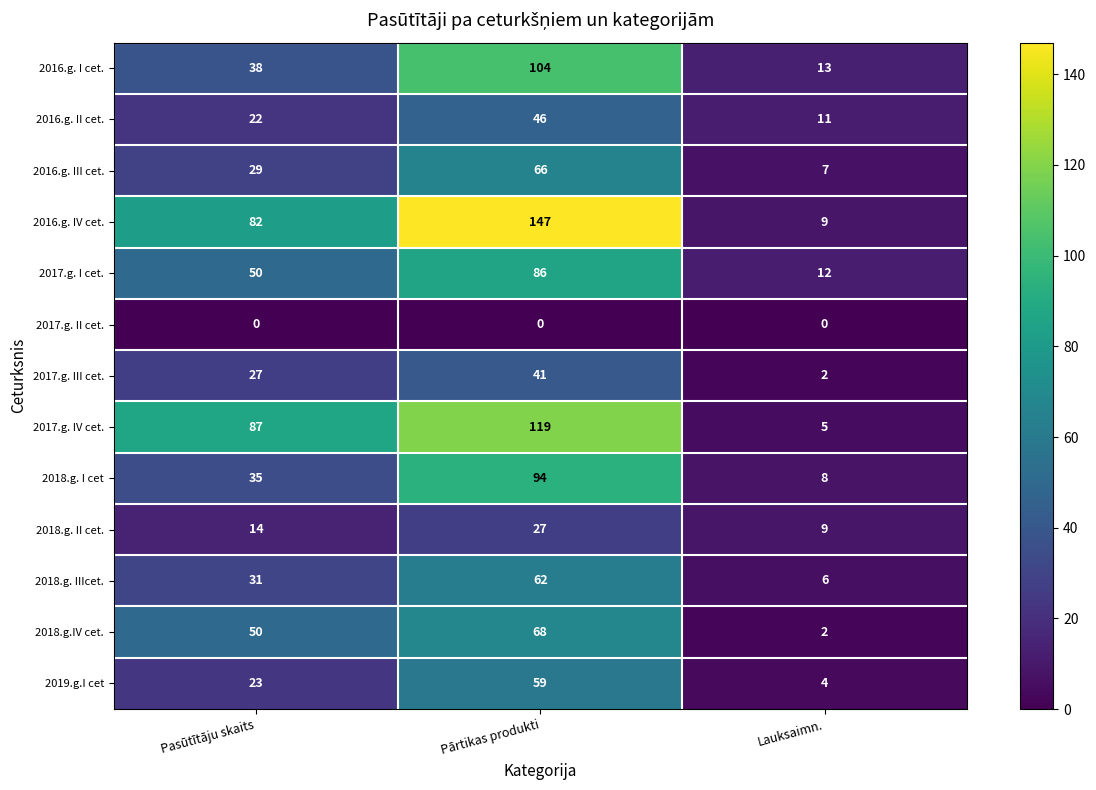

How many series are shown in this chart?

13